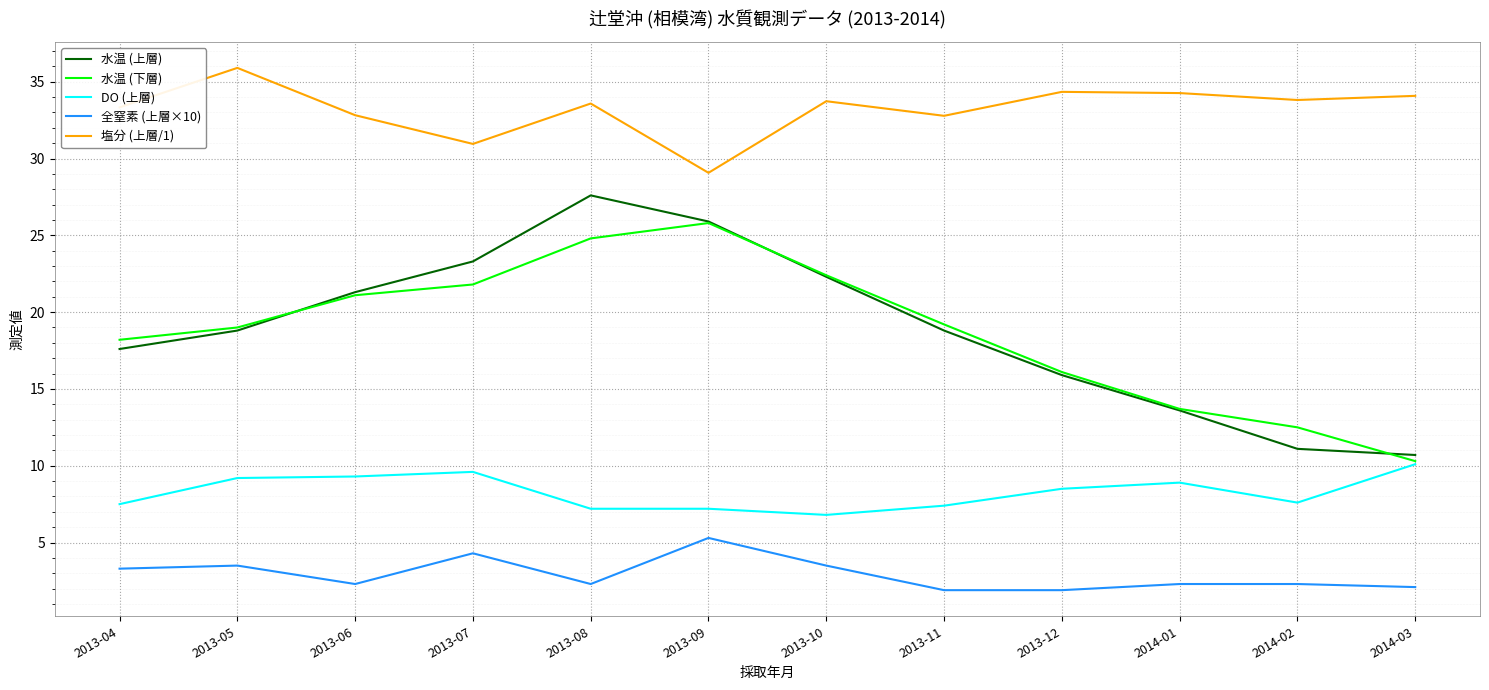

True or false: 水温 (上層) has a value of 22.9 at 2014-01.

False